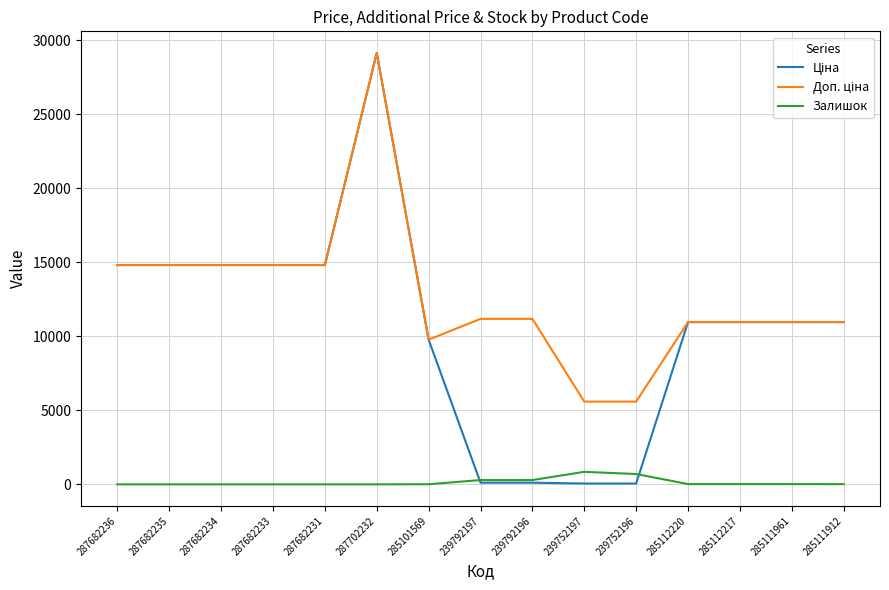

At which category is the sum across all series the highest?

287702232